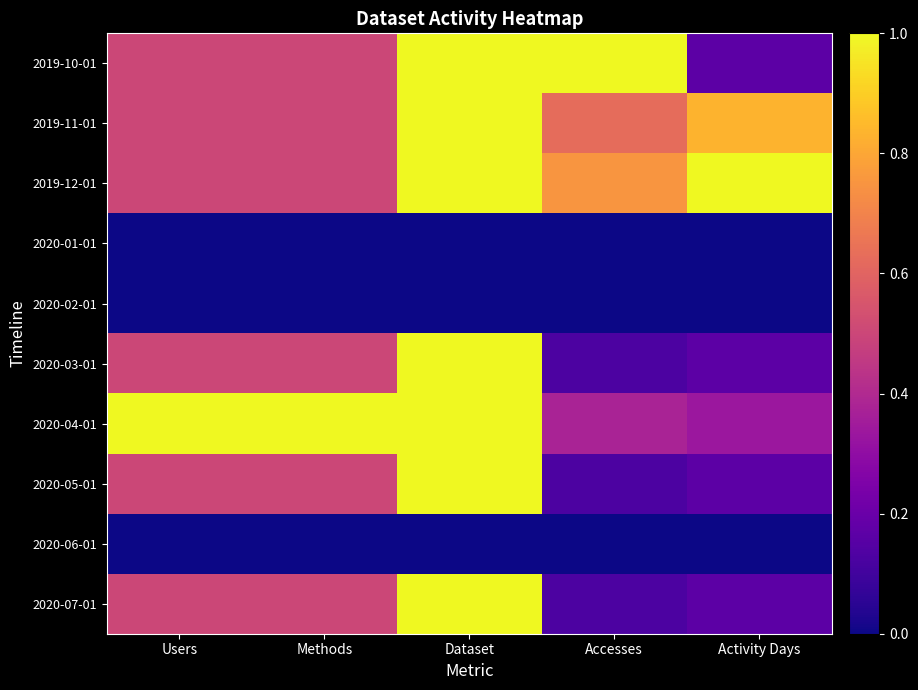

Which series has the largest total across all categories?

2019-12-01